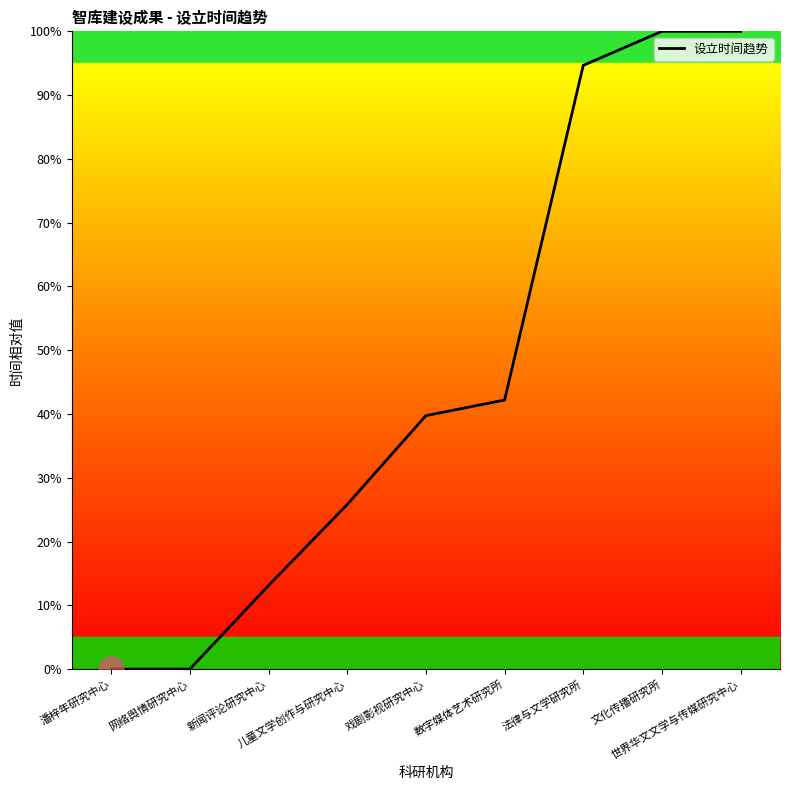

Reading right to left, extract all data points from this chart.

世界华文文学与传媒研究中心=100.0	文化传播研究所=100.0	法律与文学研究所=94.7	数字媒体艺术研究所=42.2	戏剧影视研究中心=39.7	儿童文学创作与研究中心=25.8	新闻评论研究中心=13.1	网络舆情研究中心=0.0	潘梓年研究中心=0.0